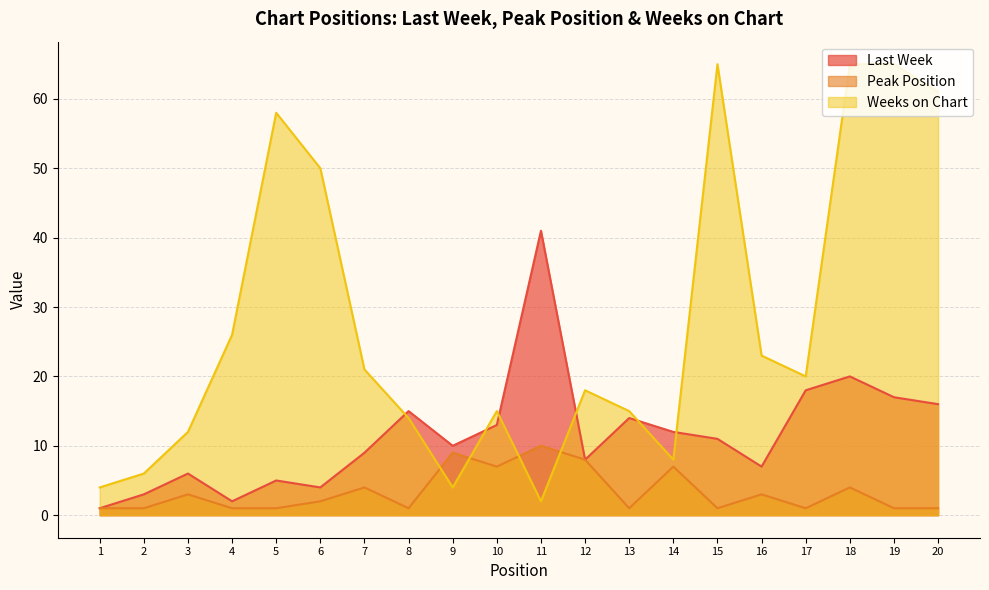

At 19, list the series in order from smallest to largest.

Peak Position, Last Week, Weeks on Chart